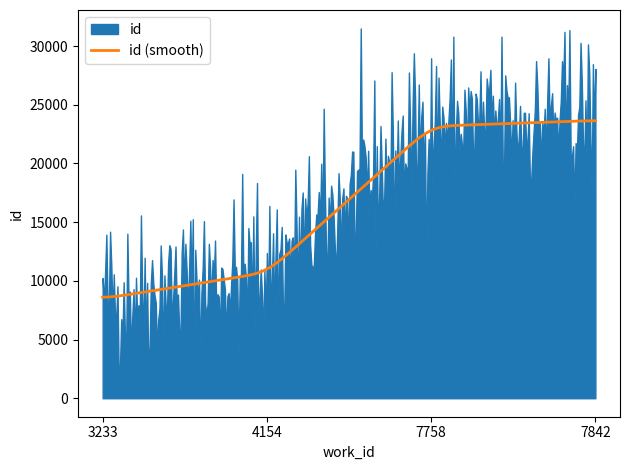

Reading right to left, list all the values displayed in this chart.

7842=23666	7758=23171	4154=10696	3233=8483